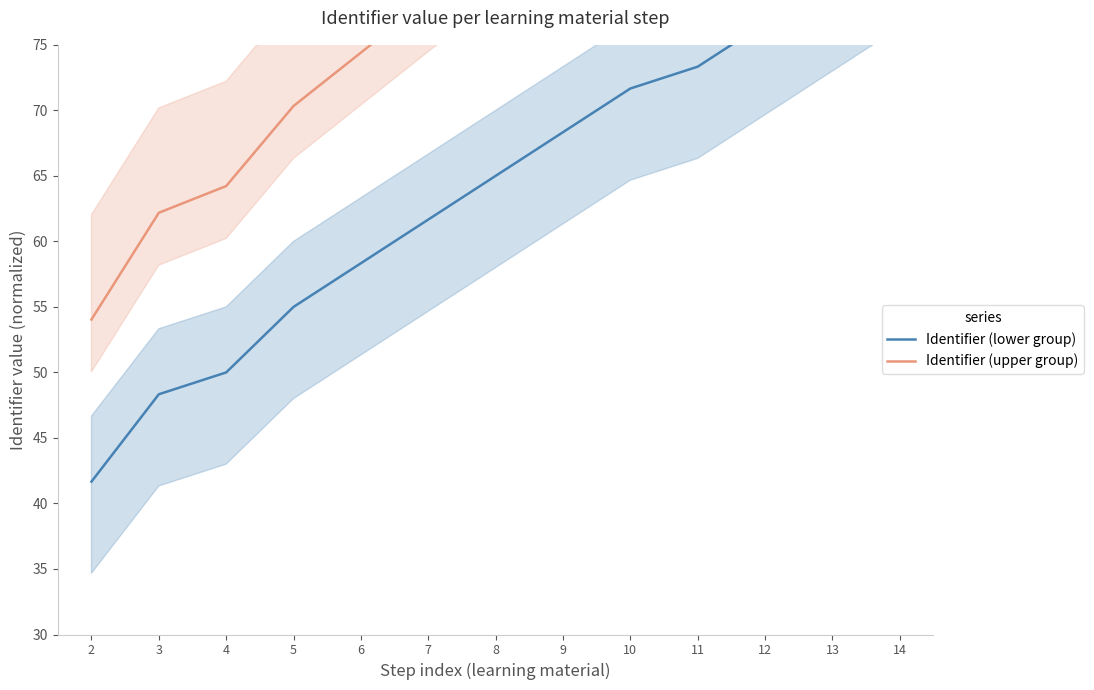

Which has a higher value, 3 or 7?

7